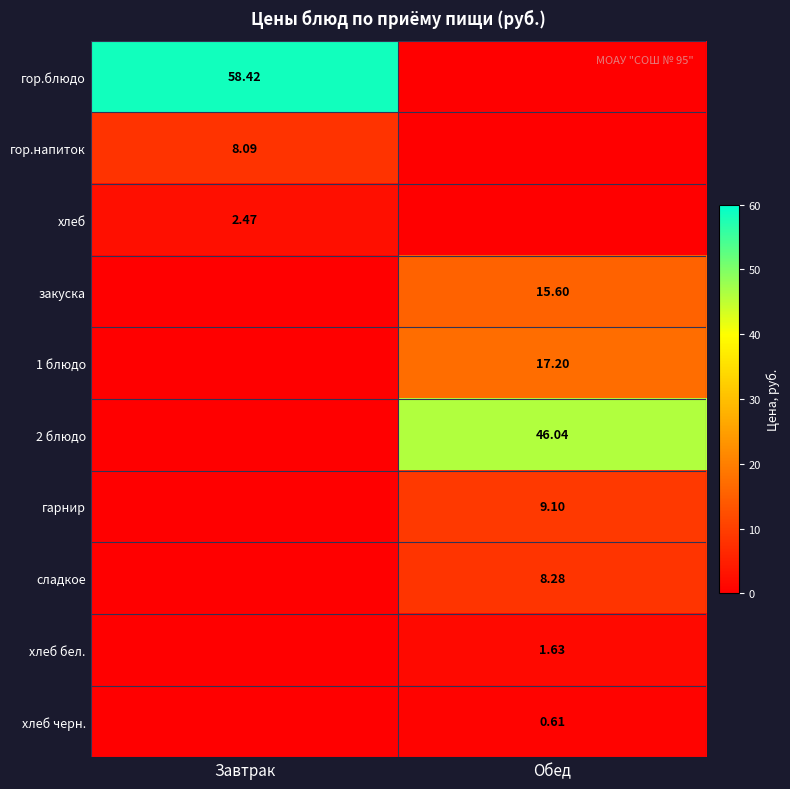

True or false: гарнир has a value of 9.1 at Обед.

True